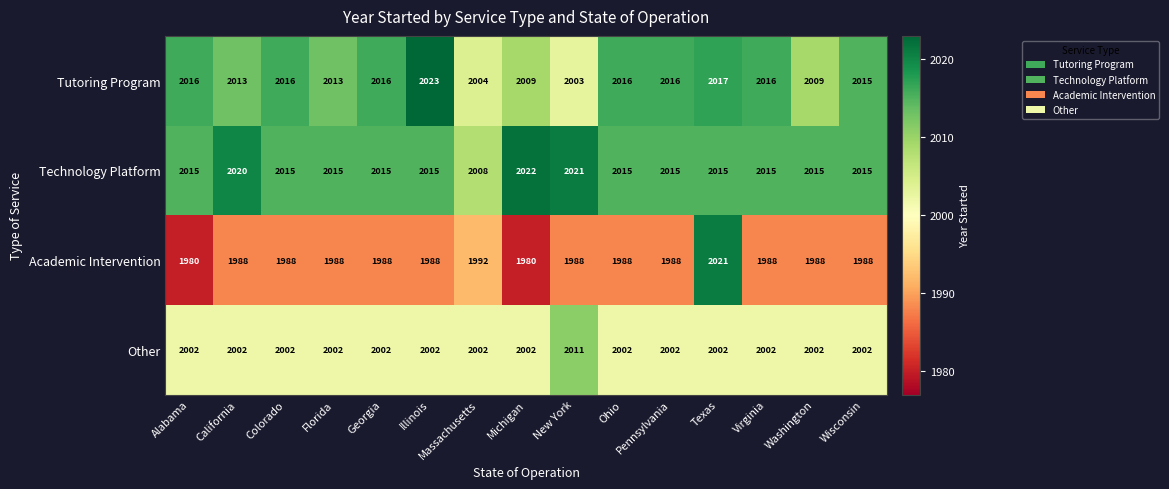

What is the spread (max minus min) of values at California?

32